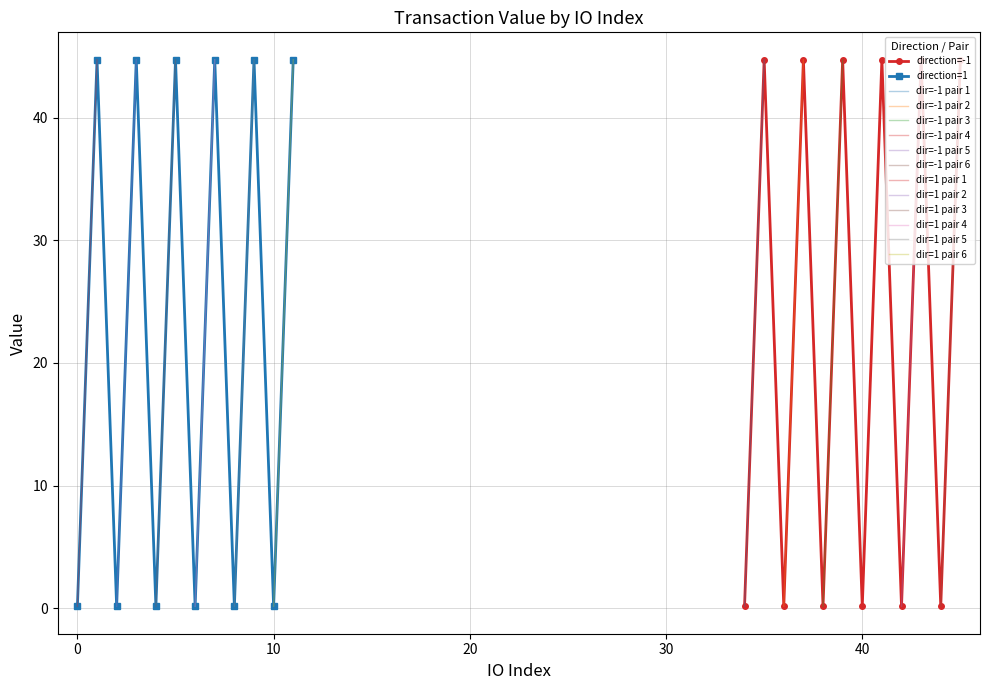

How many interior local peaks does the direction=-1 series have?

5